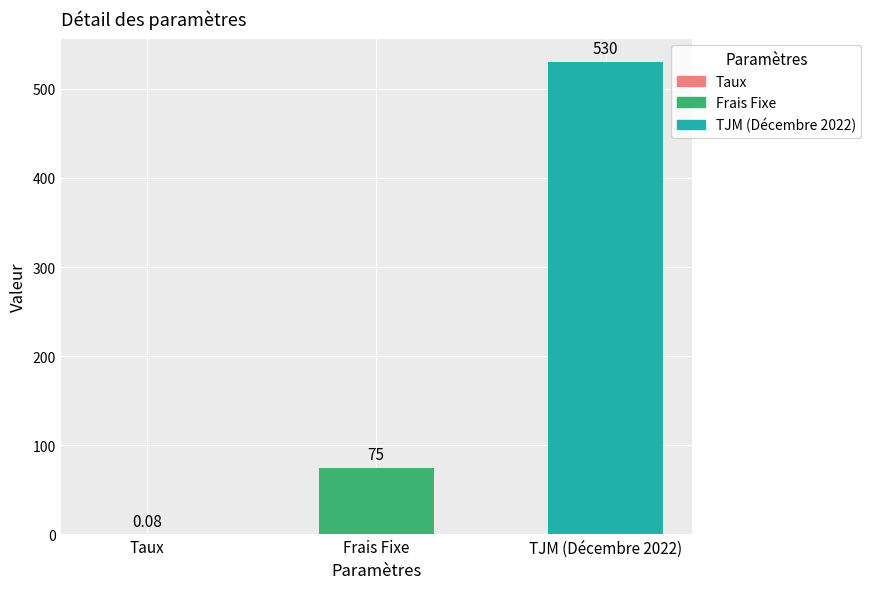

At which label is the value closest to 265?

Frais Fixe